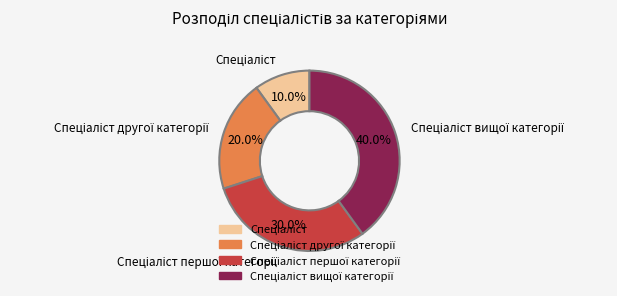

Is there any slice that represents more than half of the pie?

No